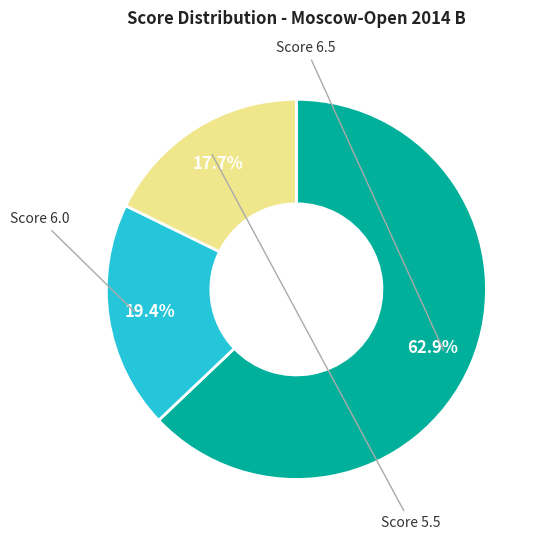

How many segments does this pie chart have?

3